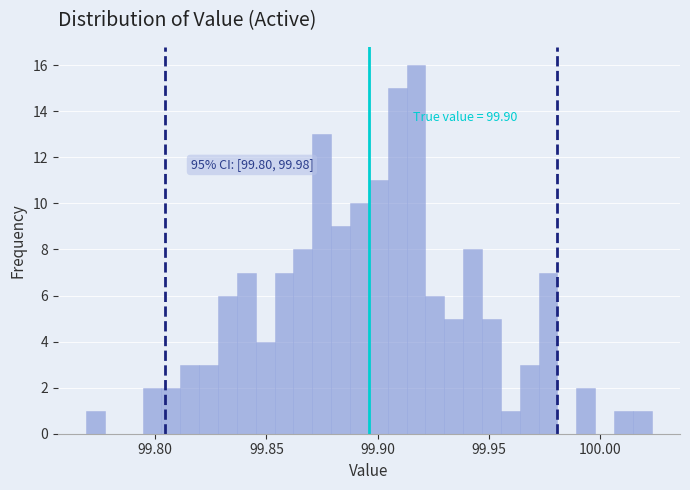

Around what value on the x-axis is the tallest bar? Give the approximate position of its centre, as read against the axis.

99.915